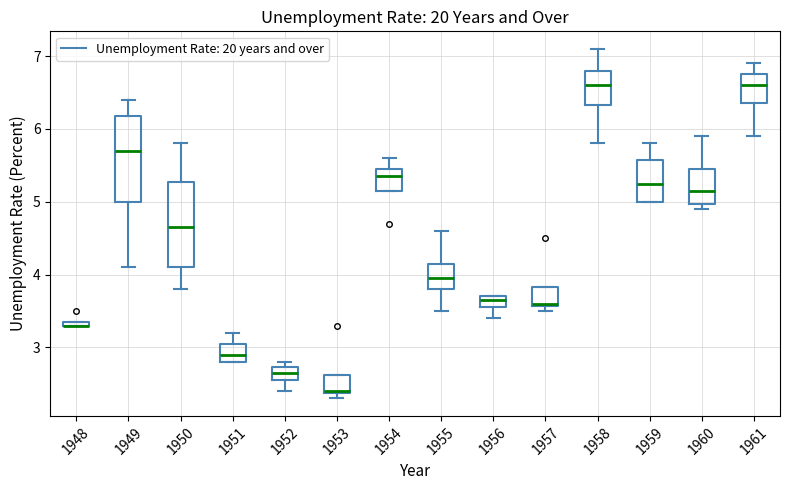

Where is the lower edge of the box at x = 1959 on the y-axis? The values are not printed on the chart, so give them approximately, as read against the axis.

5.0